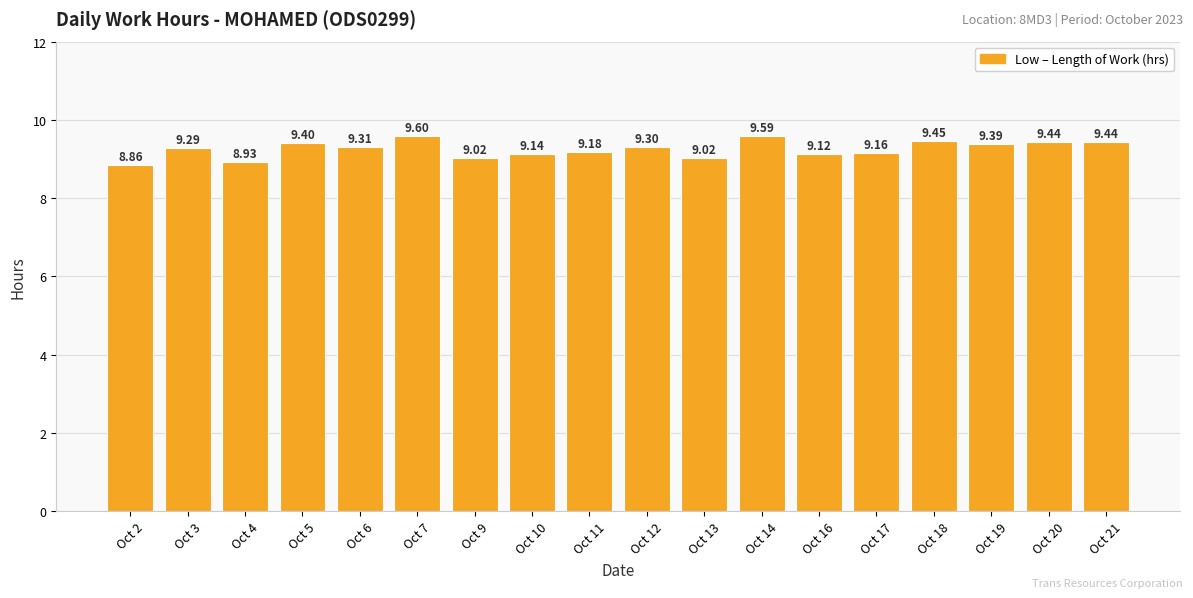

What is the change in value from Oct 2 to Oct 7?

+0.7